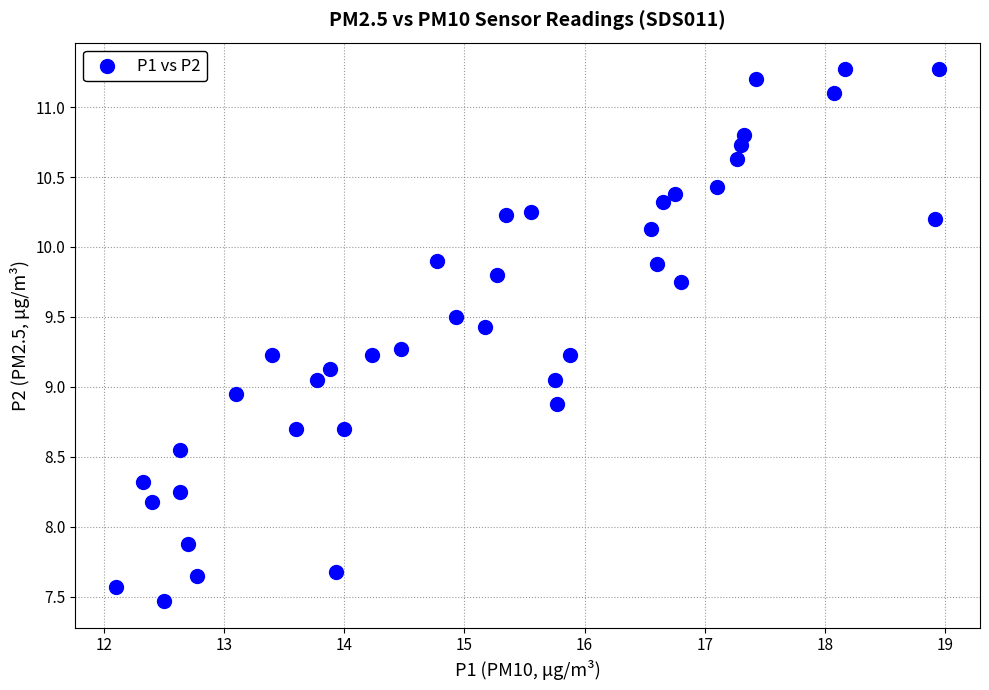

What is the range of X values (max minus min)?

6.8